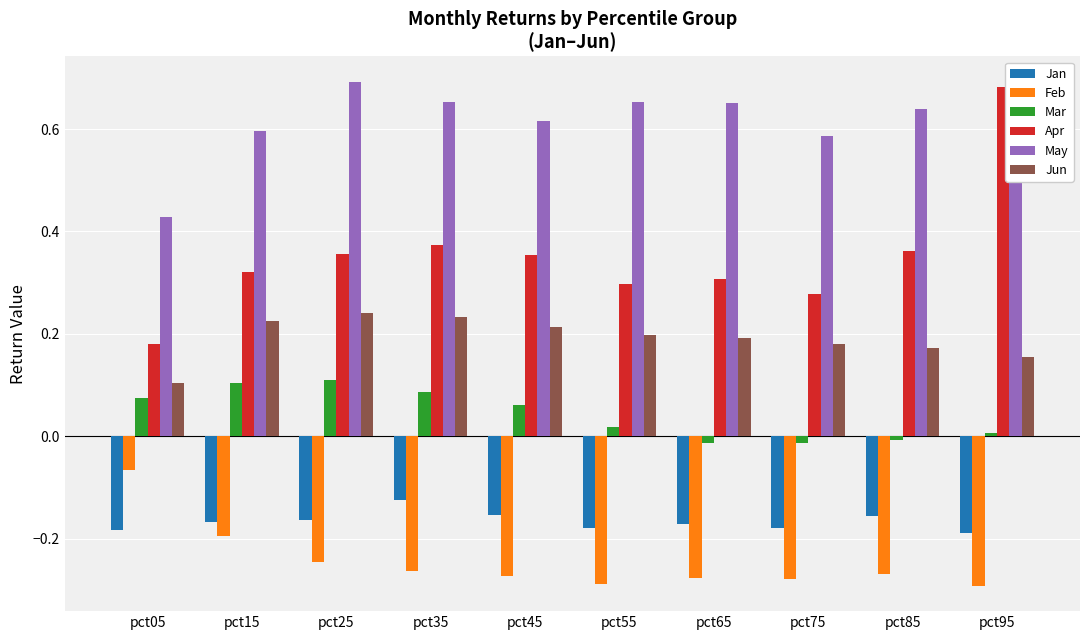

At which category is the sum across all series the highest?

pct95